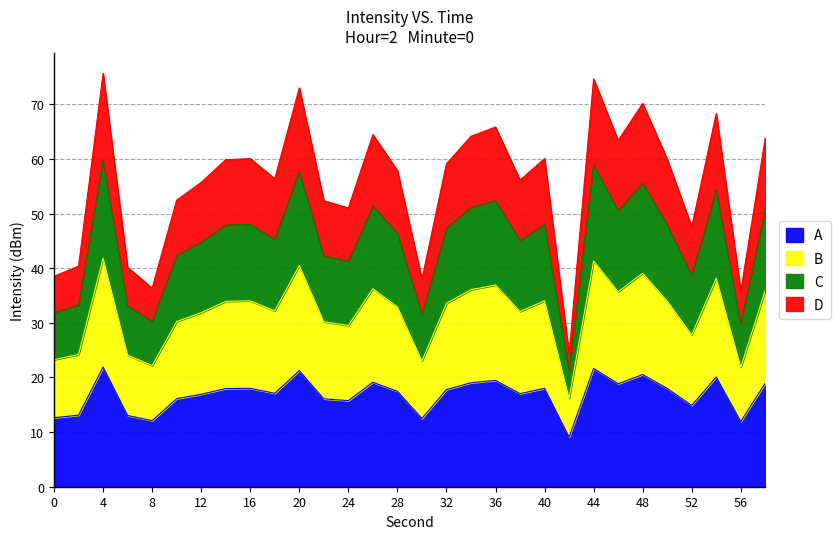

Is it true that A equals 8.4 at 16?

False